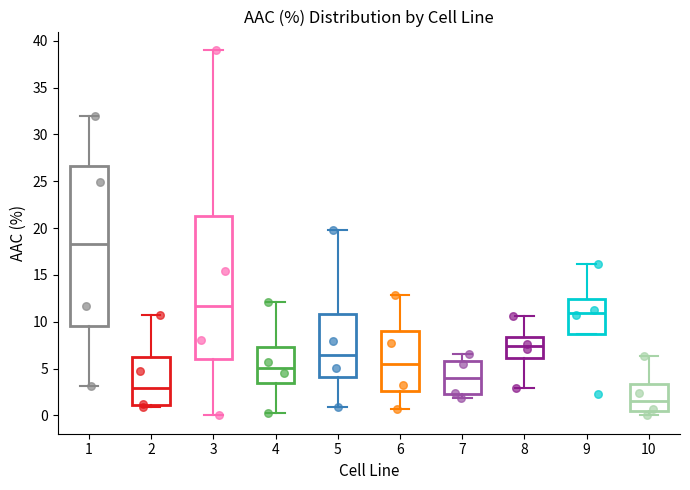

Which box has the highest median line?

1